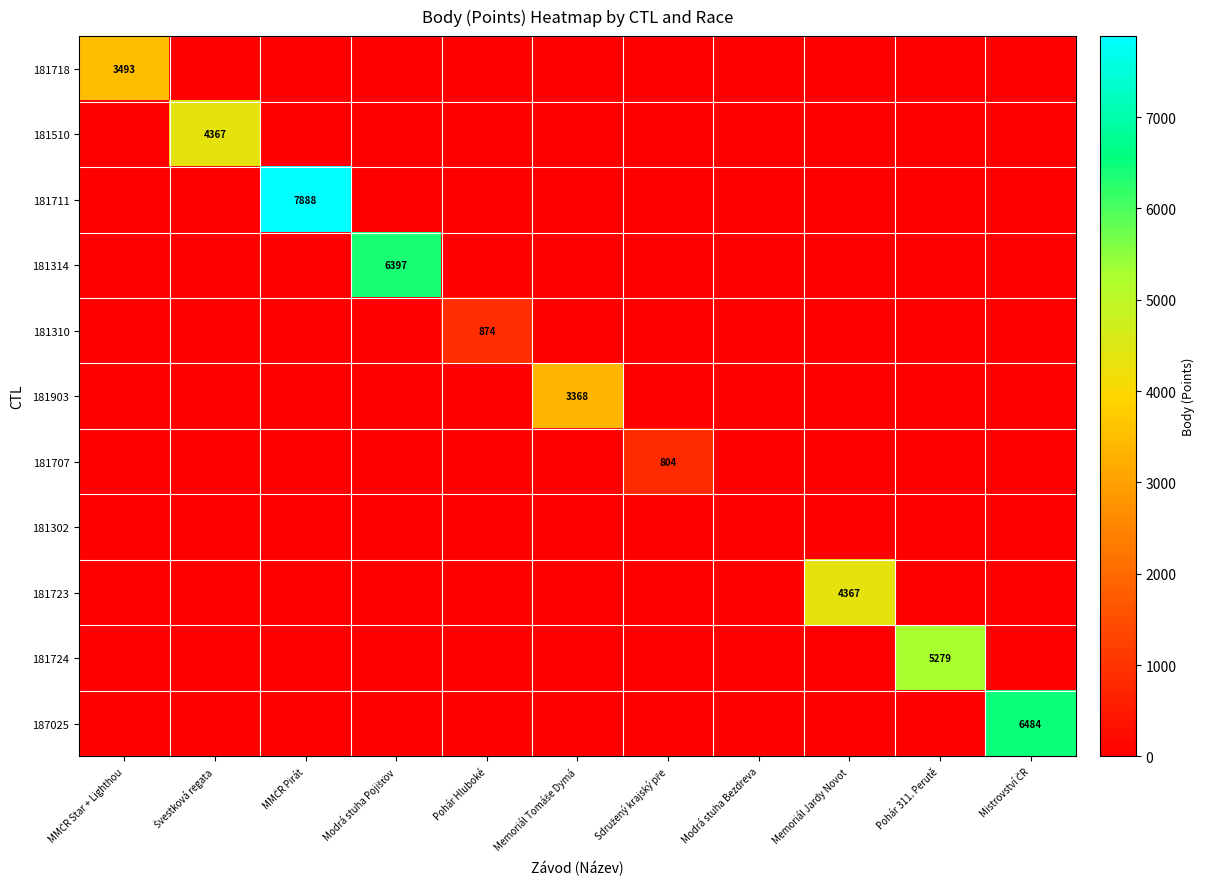

Is it true that 181510 equals 0 at Modrá stuha Pojišťov?

True